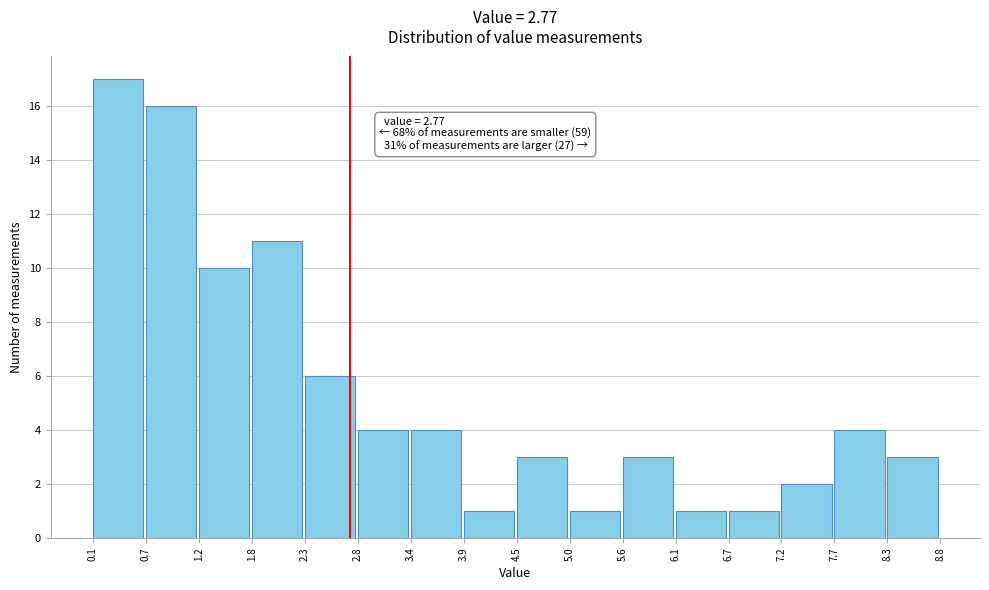

Over which range of the x-axis is the bar tallest?

0.1 to 0.7